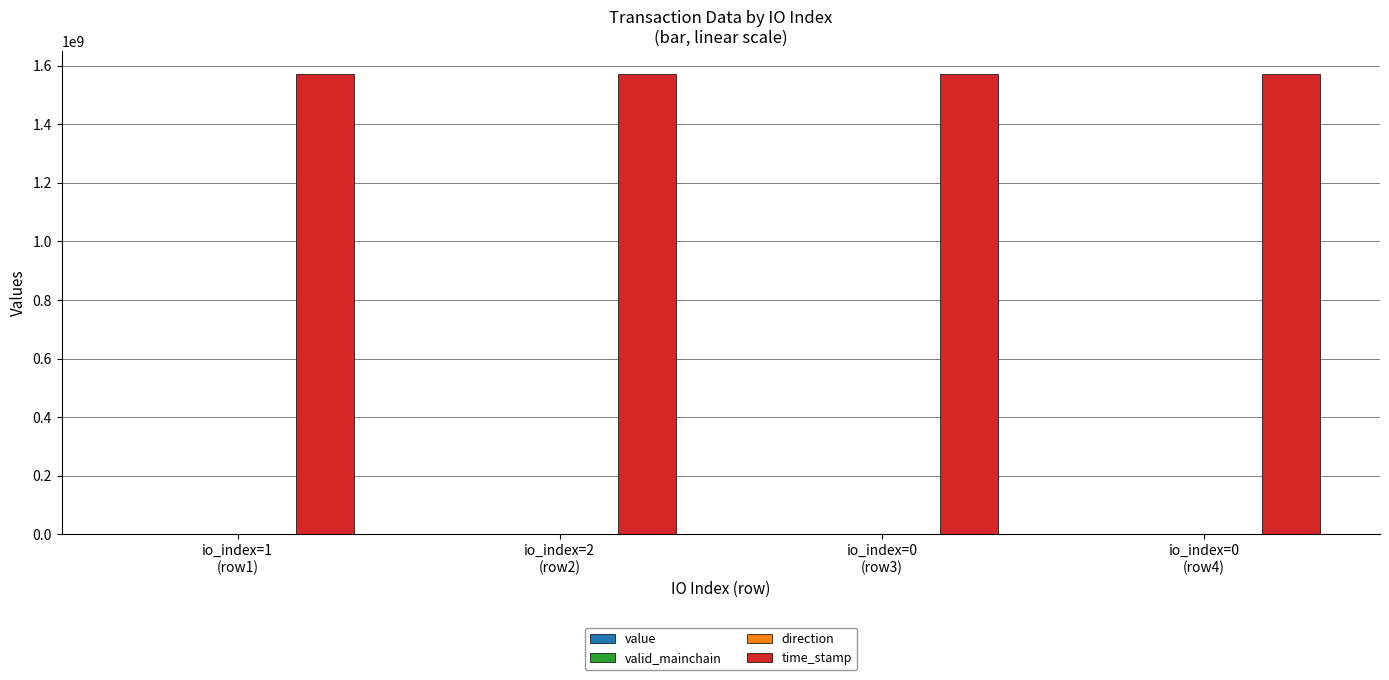

Which series has the largest total across all categories?

time_stamp